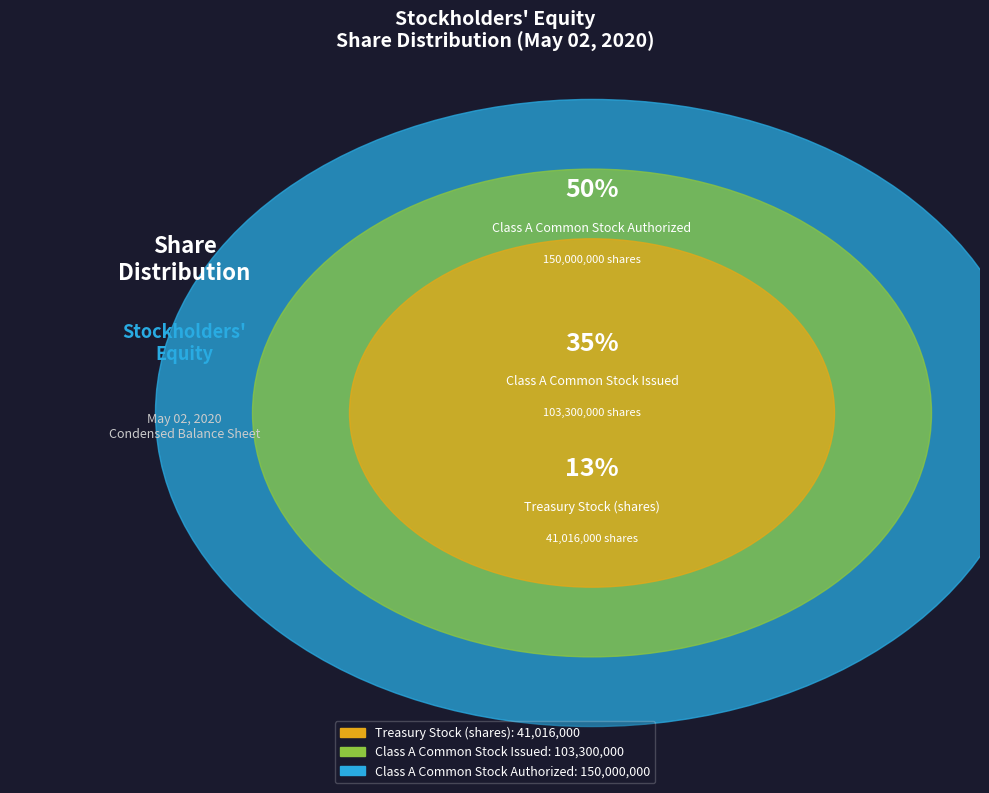

Which slice is the smallest?

Treasury Stock (shares)